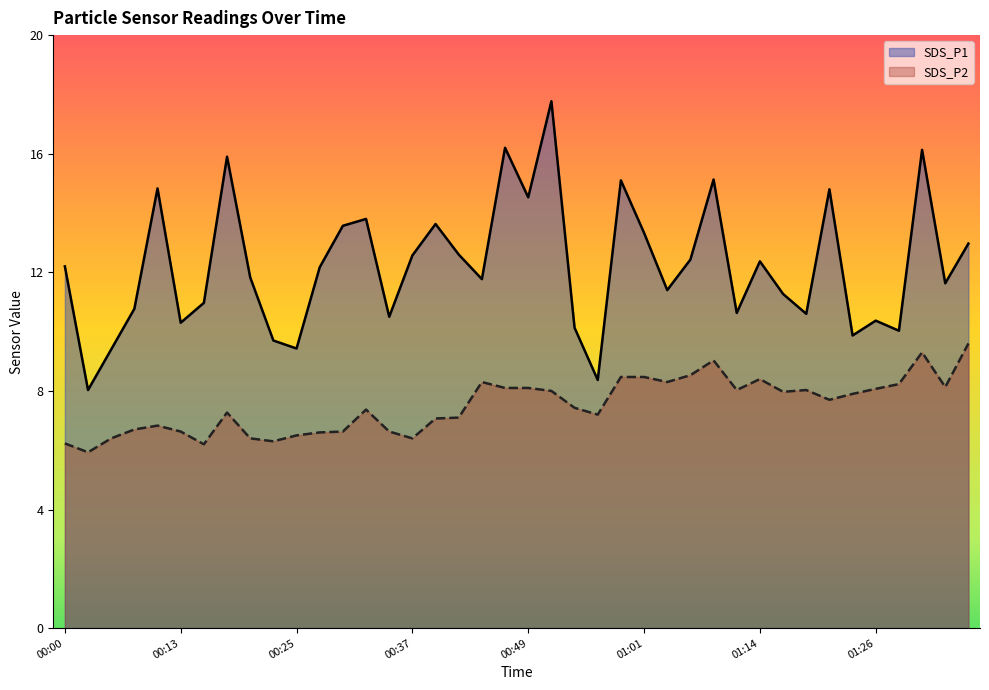

How many values in the SDS_P2 series are below 7?

14